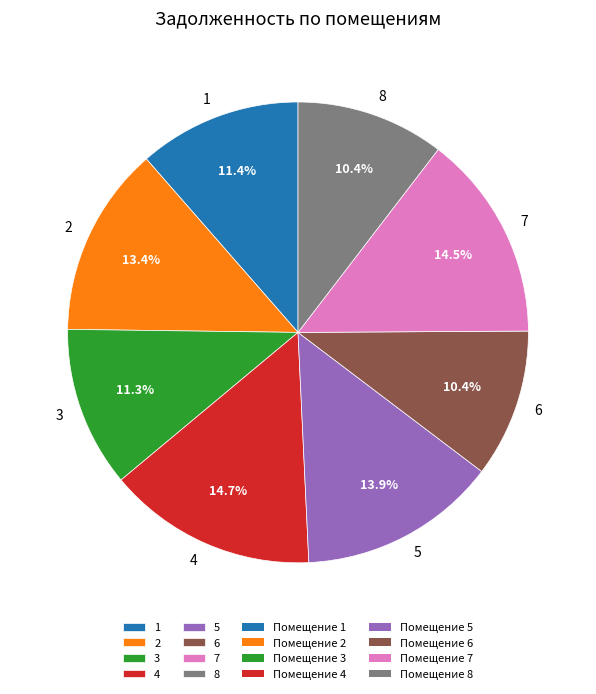

To the nearest percent, what portion does 5 represent?

14%